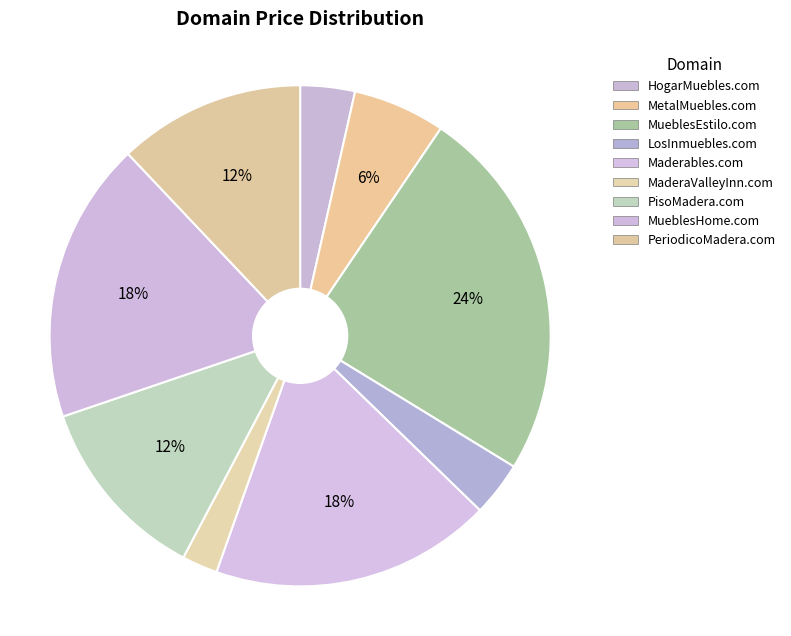

How many slices are in this pie chart?

9